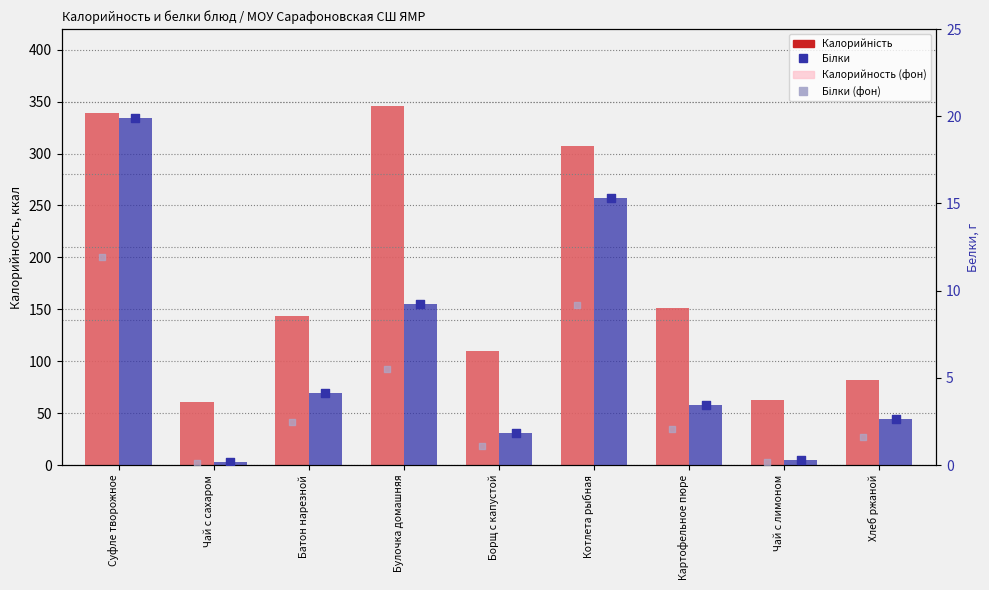

What is the total value across all series at Чай с сахаром?

60.6